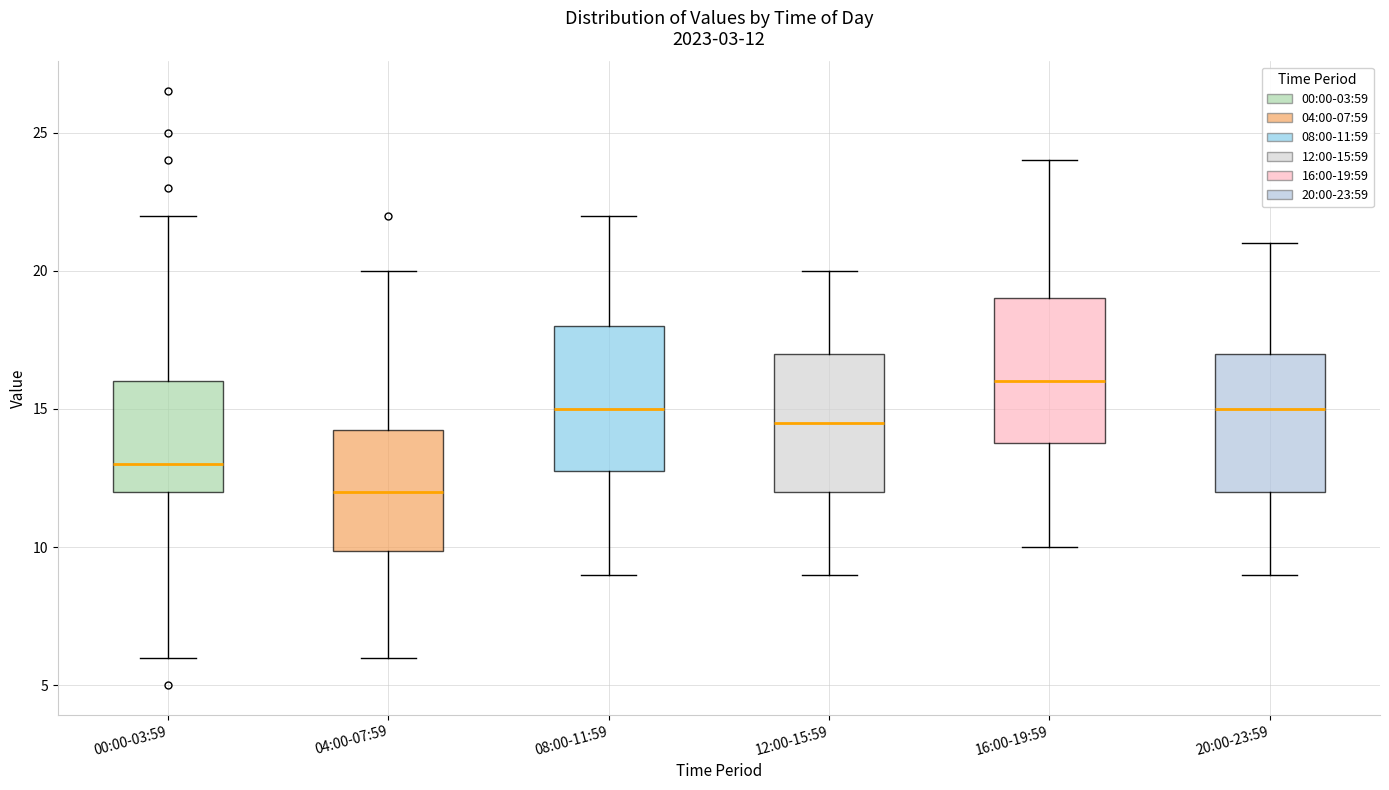

Which box's median line is the highest?

16:00-19:59